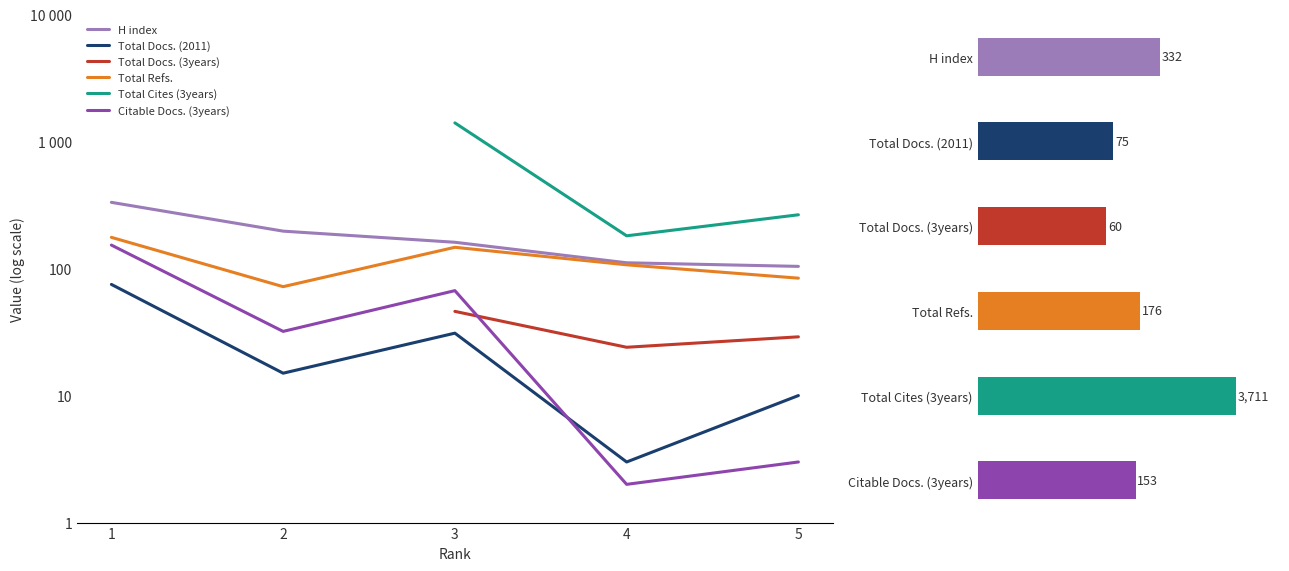

What is the value of the Total Docs. (3years) bar at the 2nd from the left?

24.0